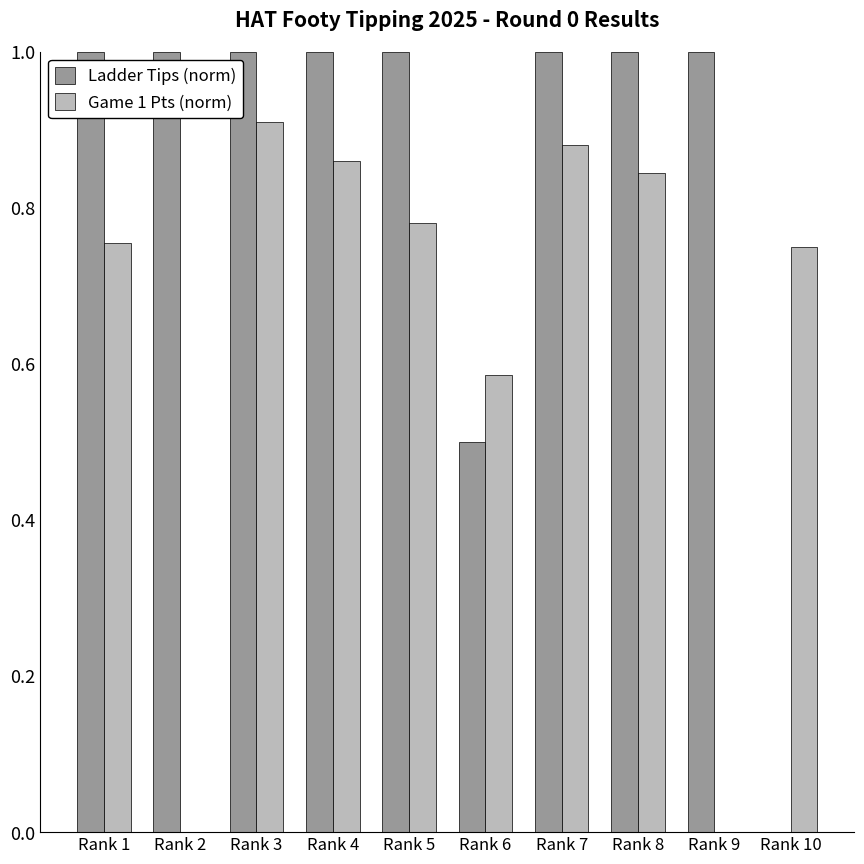

How many data points does each series have?

10